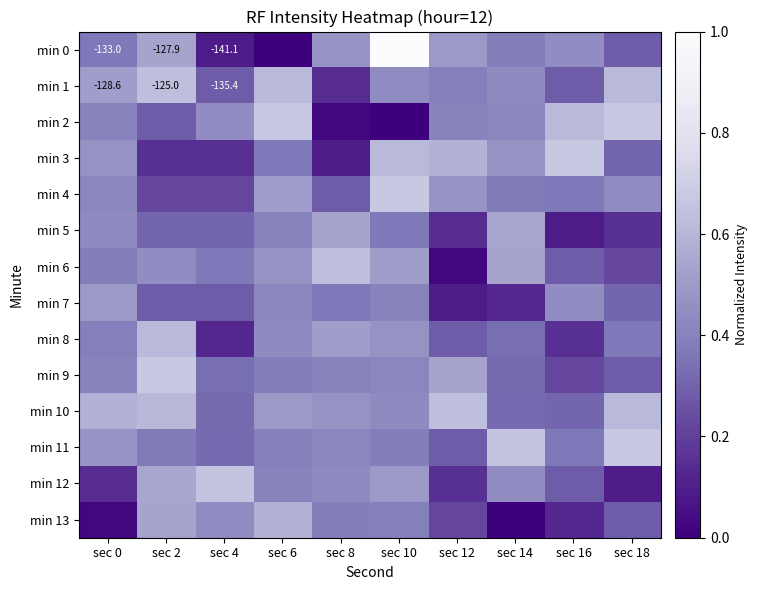

Which category has the highest value across all series?

sec 10